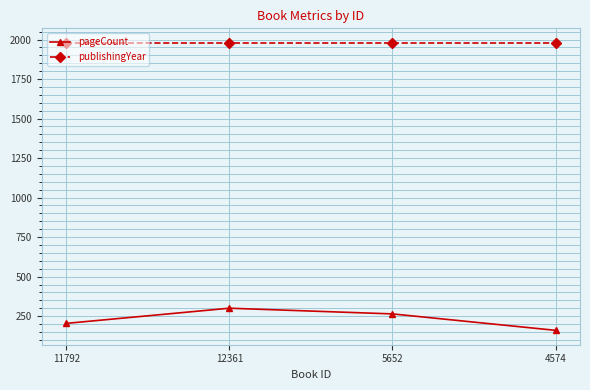

What is the value of the pageCount point at the 3rd from the left?

264